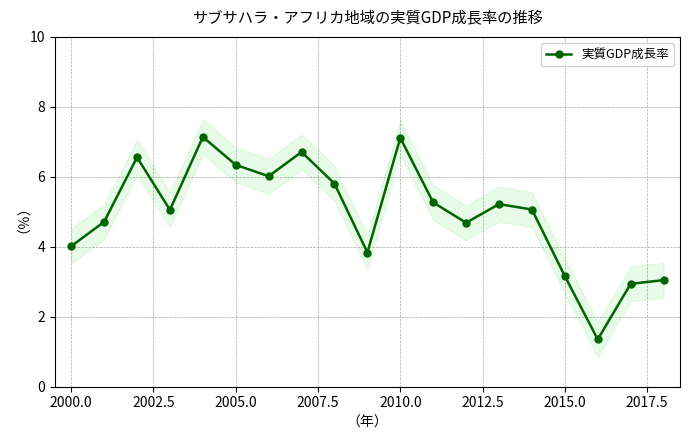

True or false: 実質GDP成長率 has a value of 7.1 at 2010.0.

True